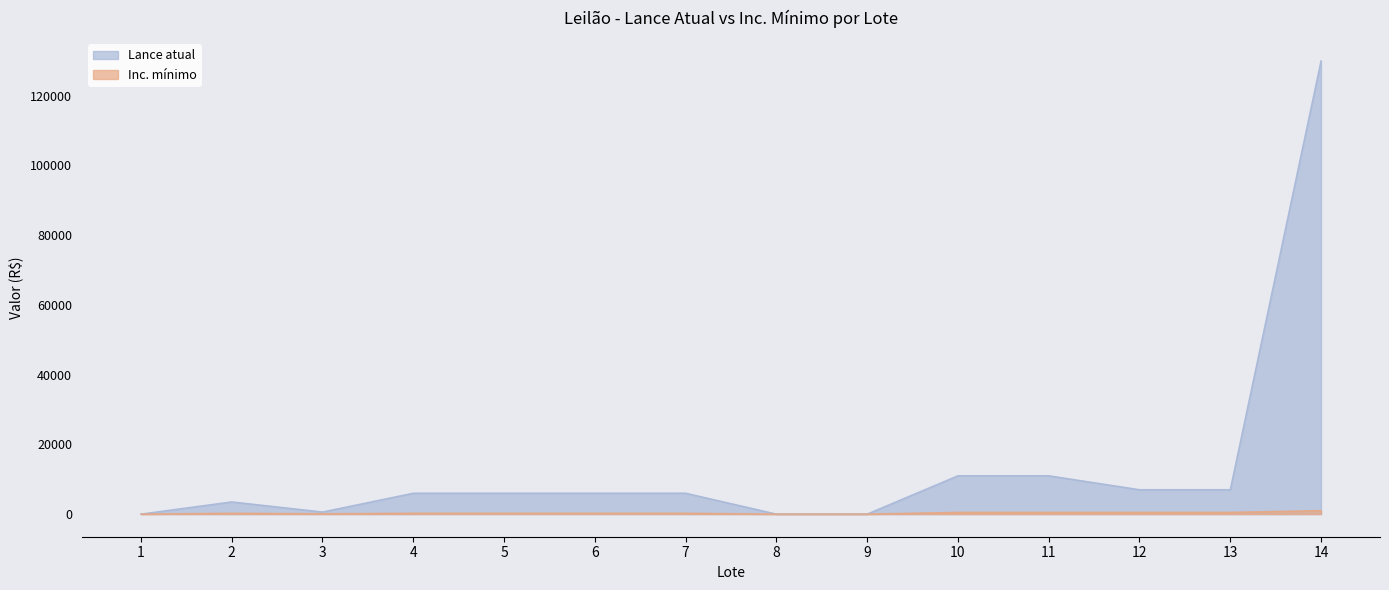

Which series has the widest spread of values?

Lance atual